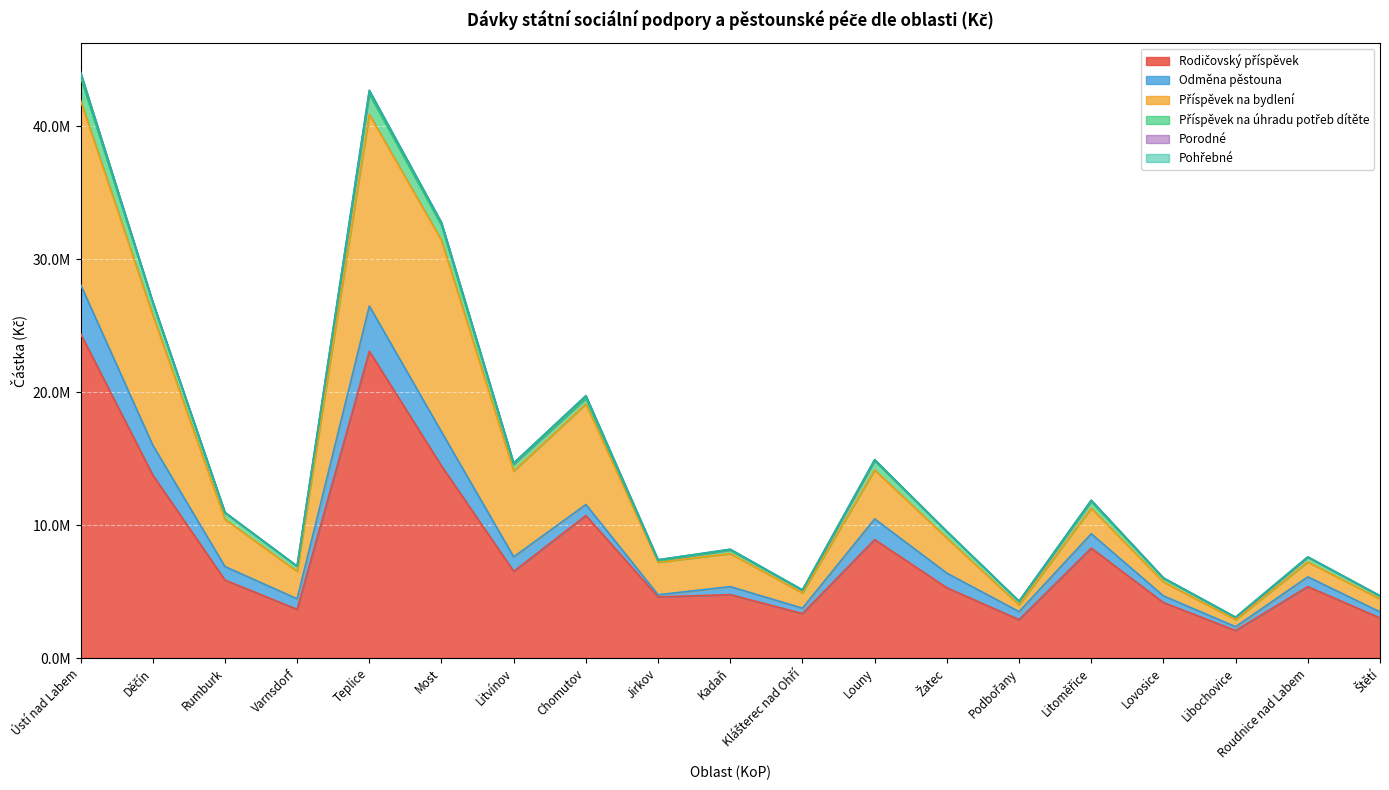

At Podbořany, list the series in order from largest to smallest.

Rodičovský příspěvek, Odměna pěstouna, Příspěvek na bydlení, Příspěvek na úhradu potřeb dítěte, Porodné, Pohřebné